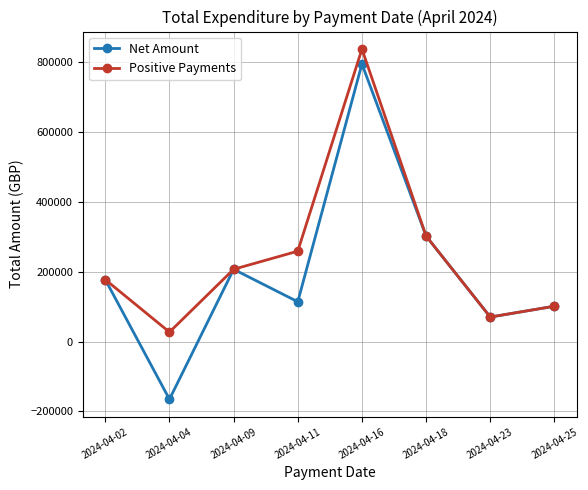

Which category has the lowest value in the Net Amount series?

2024-04-04